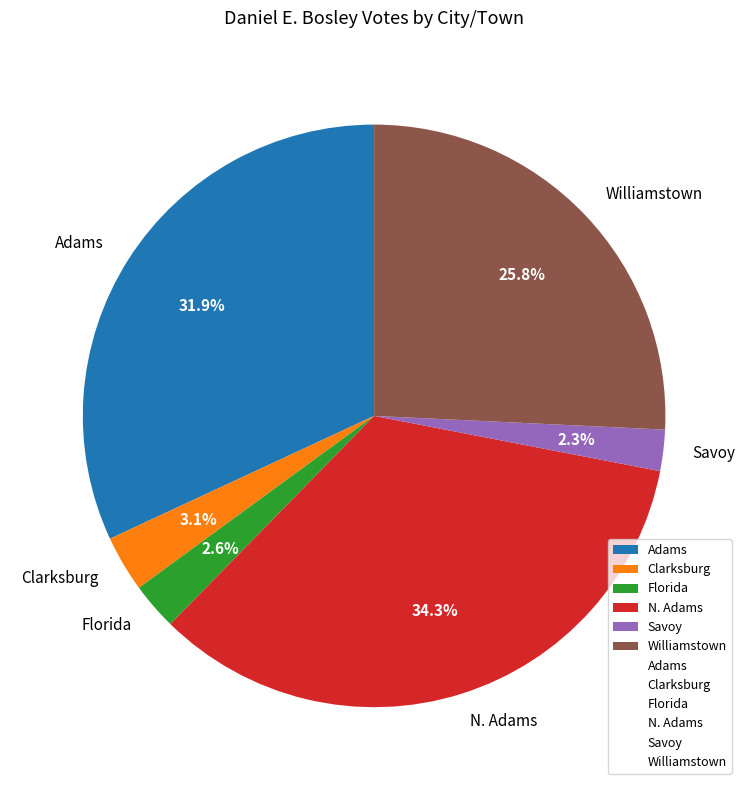

Combined, do Williamstown and N. Adams account for over 50%?

Yes